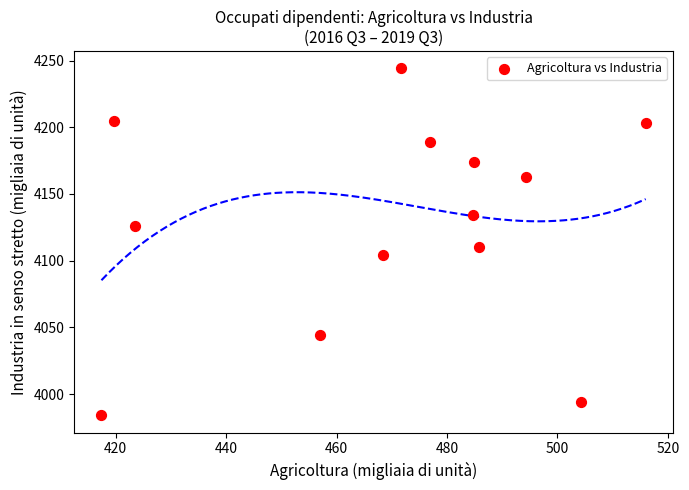

What is the range of Y values (max minus min)?

260.2